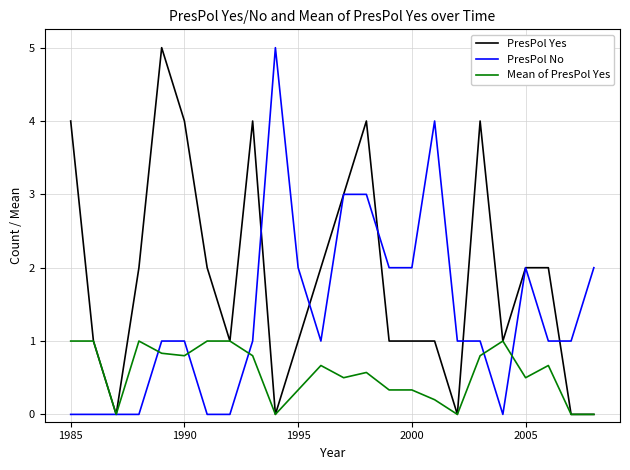

Which series has the largest total across all categories?

PresPol Yes